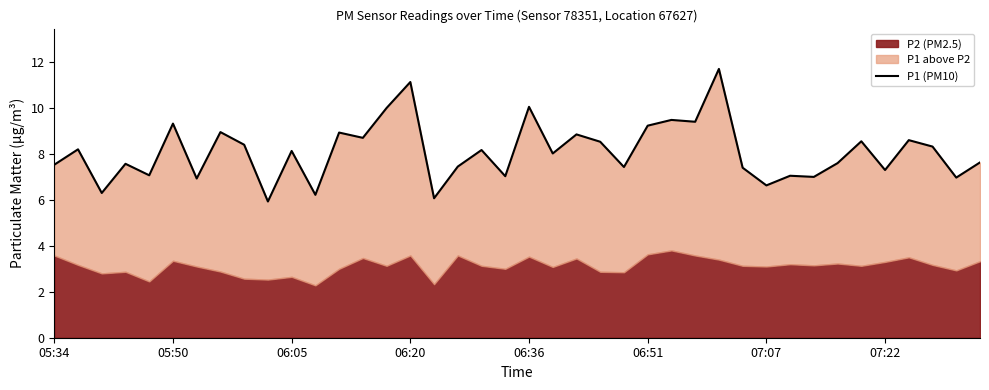

The value at 23 is 4.3. True or false?

False